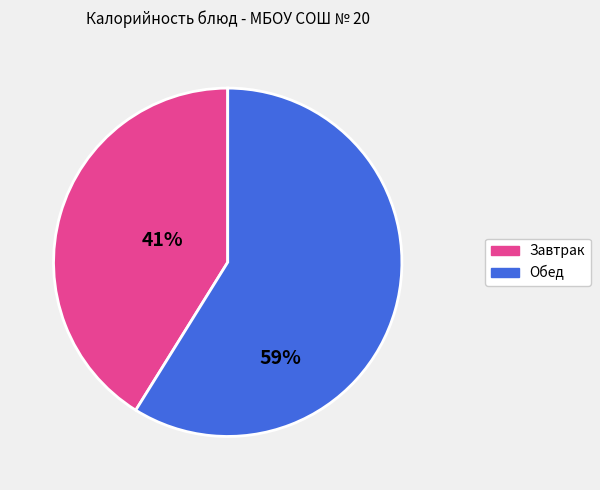

Is there a majority slice in this chart?

Yes